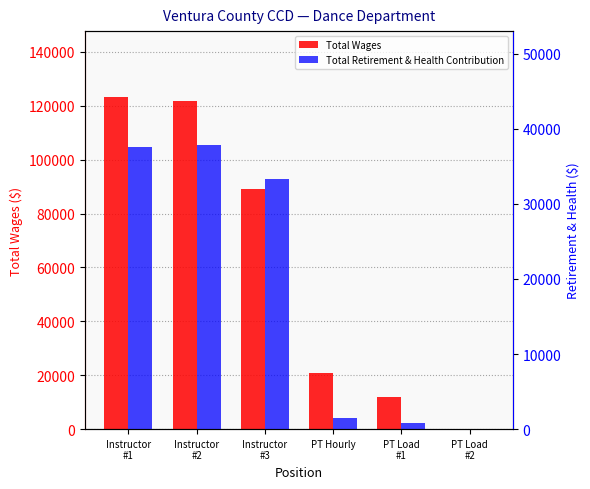

What is the label of the 6th bar from the right?

Instructor
#1